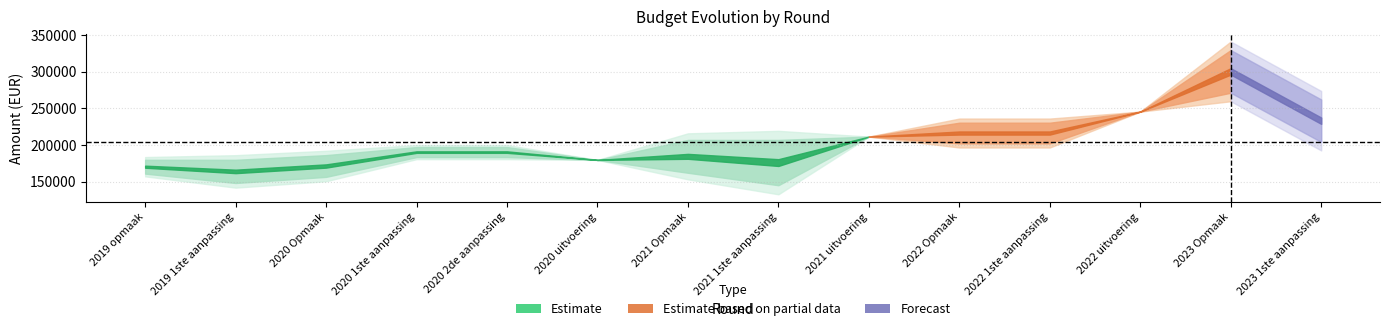

True or false: VAK has a value of 144770 at 2023 Opmaak.

False